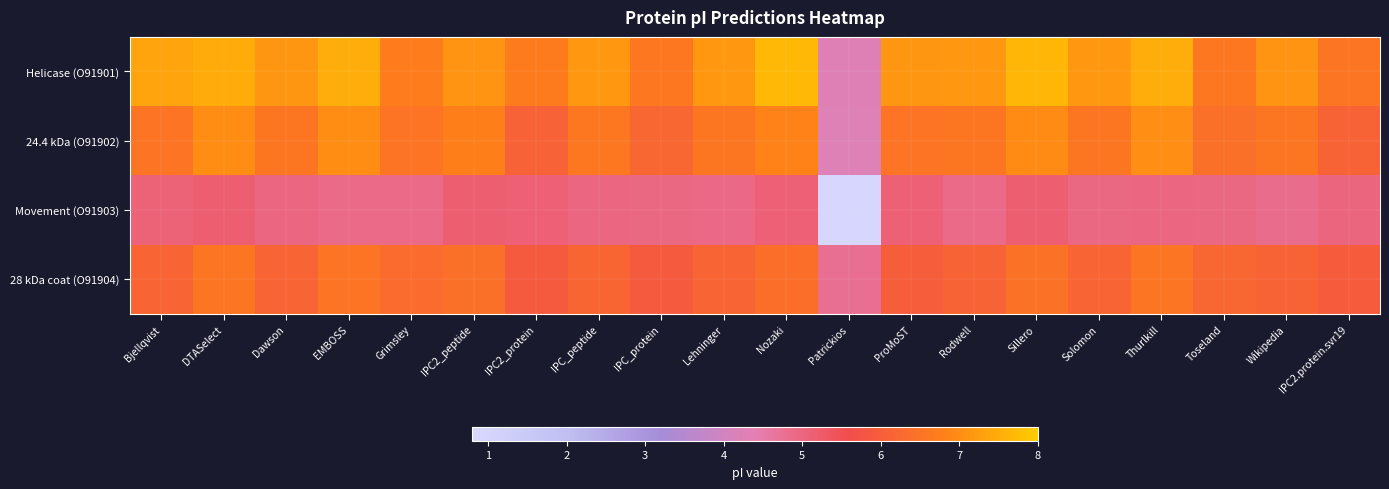

List the series in order of their overall mean, lowest first.

Movement (O91903), 28 kDa coat (O91904), 24.4 kDa (O91902), Helicase (O91901)